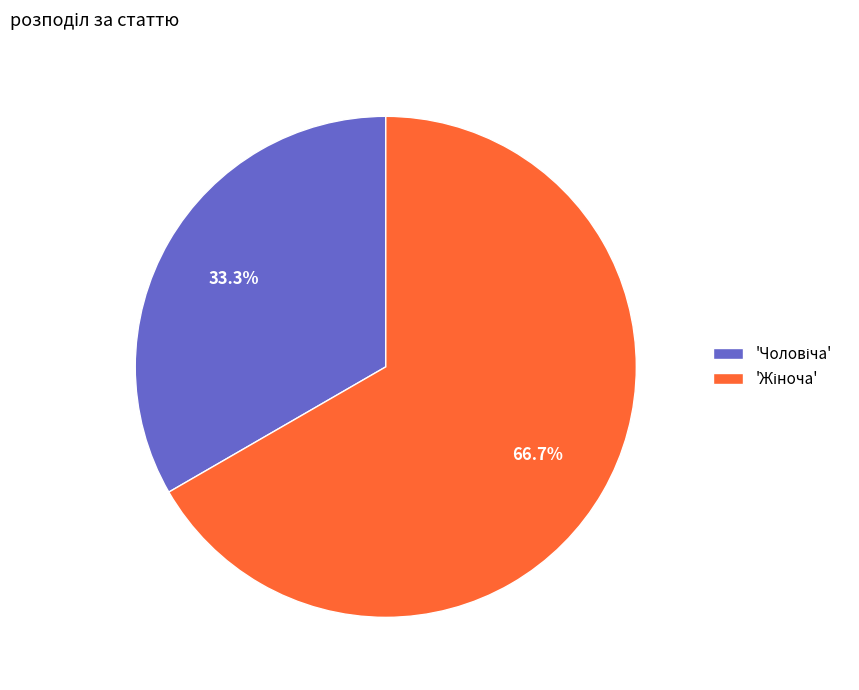

Does any single category account for the majority?

Yes